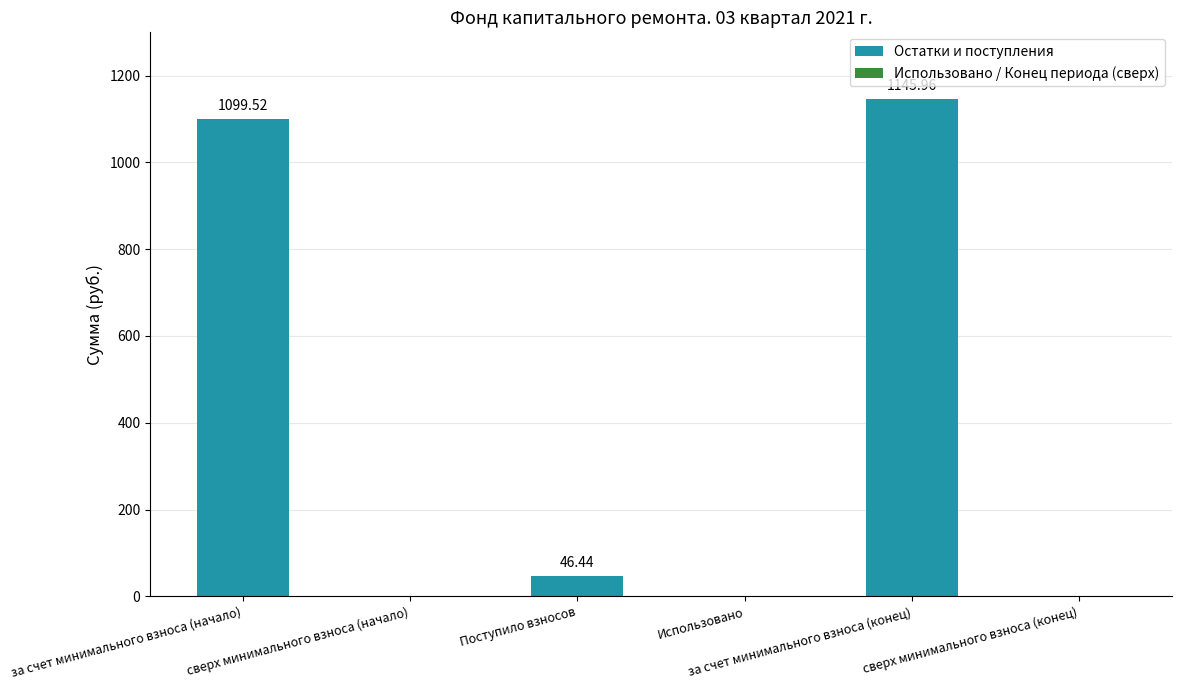

What is the sum of all values?

2291.9